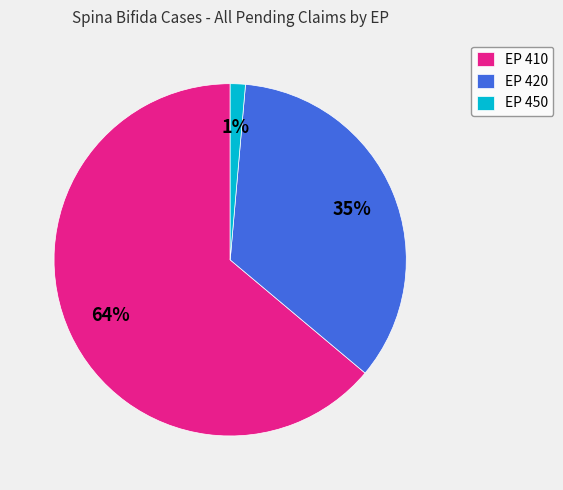

Do EP 410 and EP 450 together represent more than half of the pie?

Yes